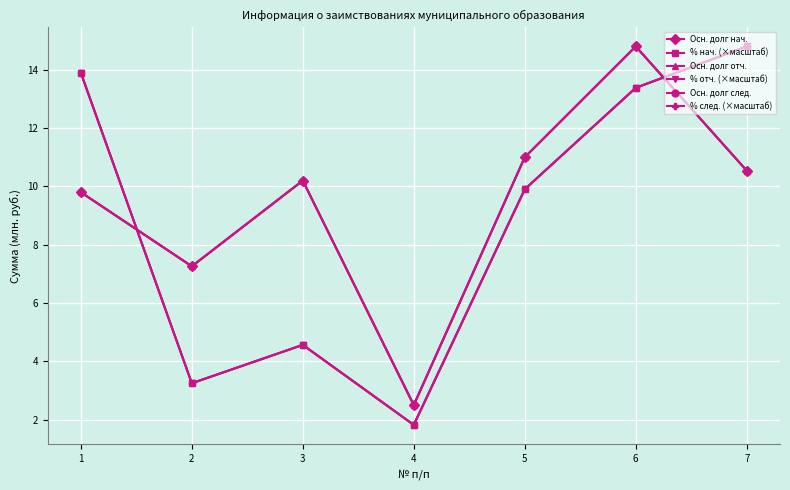

What is the approximate value of % нач. (×масштаб) at 1?

13.9